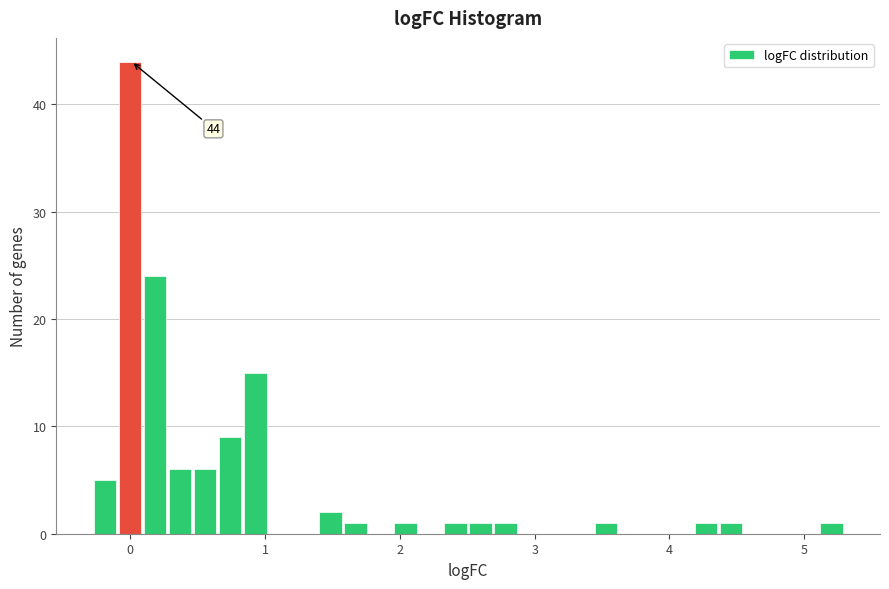

Read against the x-axis, roughly where is the centre of the tallest bar?

0.0